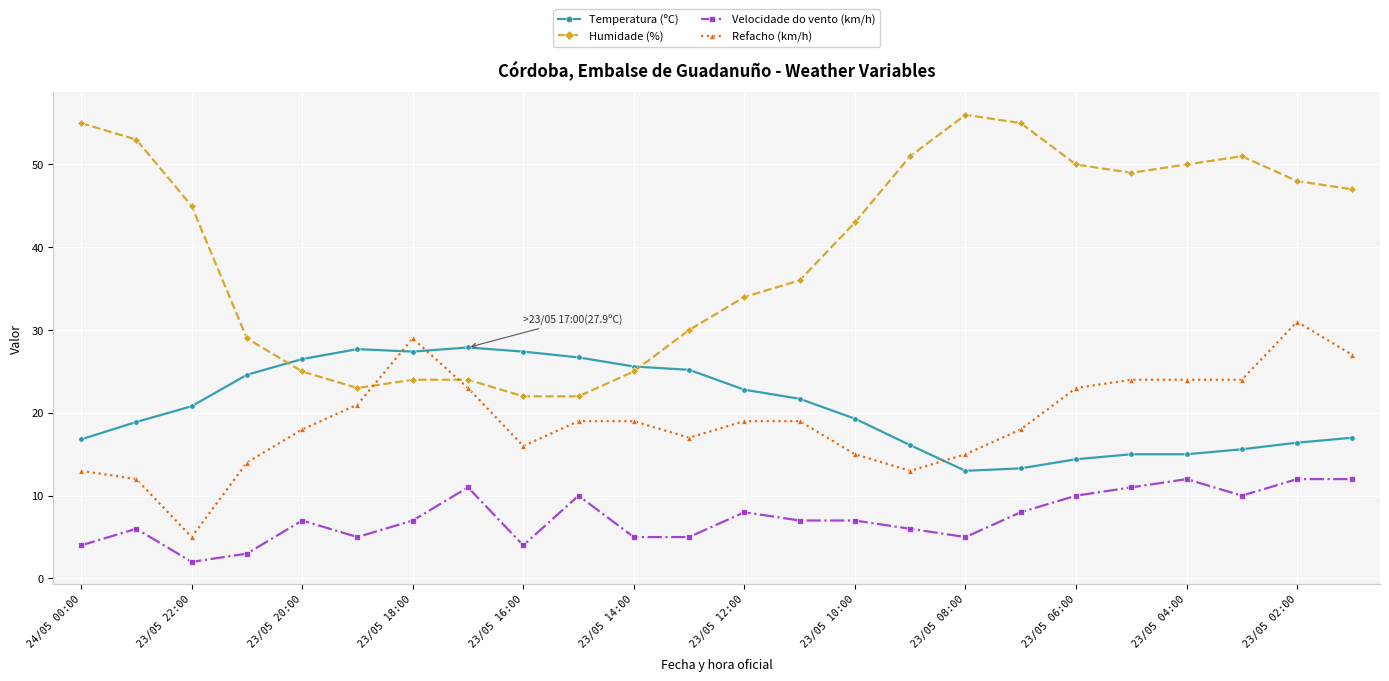

How many intersections are there between Humidade (%) and Temperatura (ºC)?

2